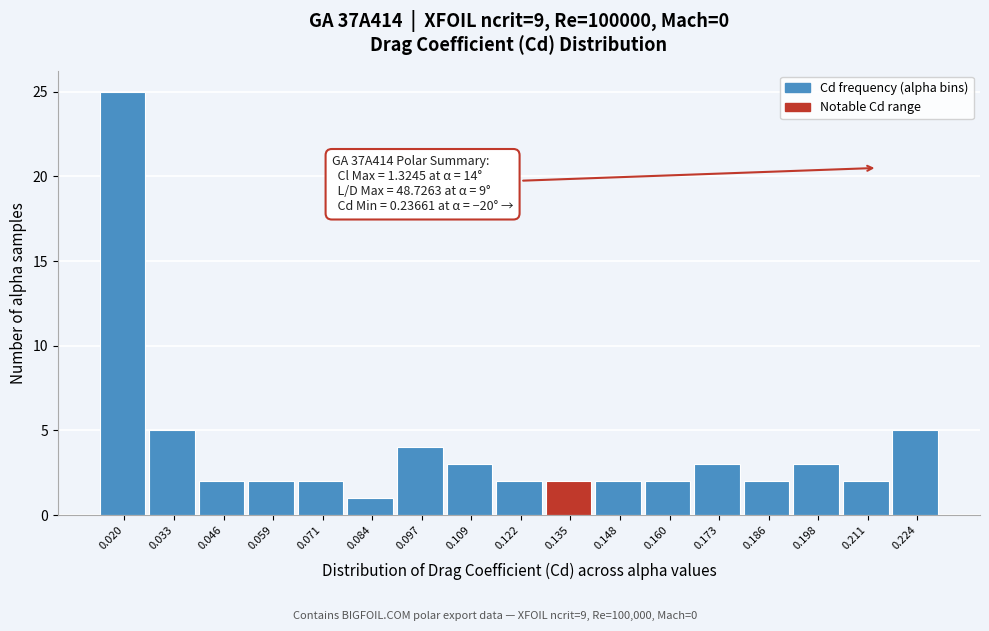

Reading right to left, what are all the values shown in this chart?

5	2	3	2	3	2	2	2	2	3	4	1	2	2	2	5	25